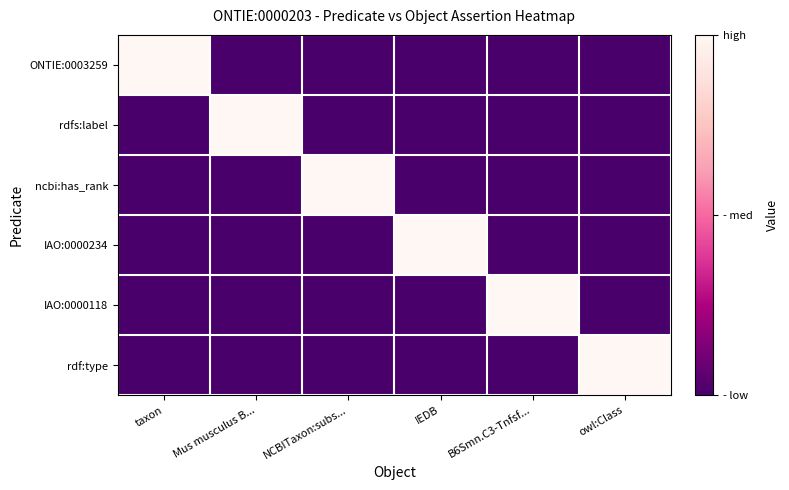

At how many categories does at least one series exceed 0?

6